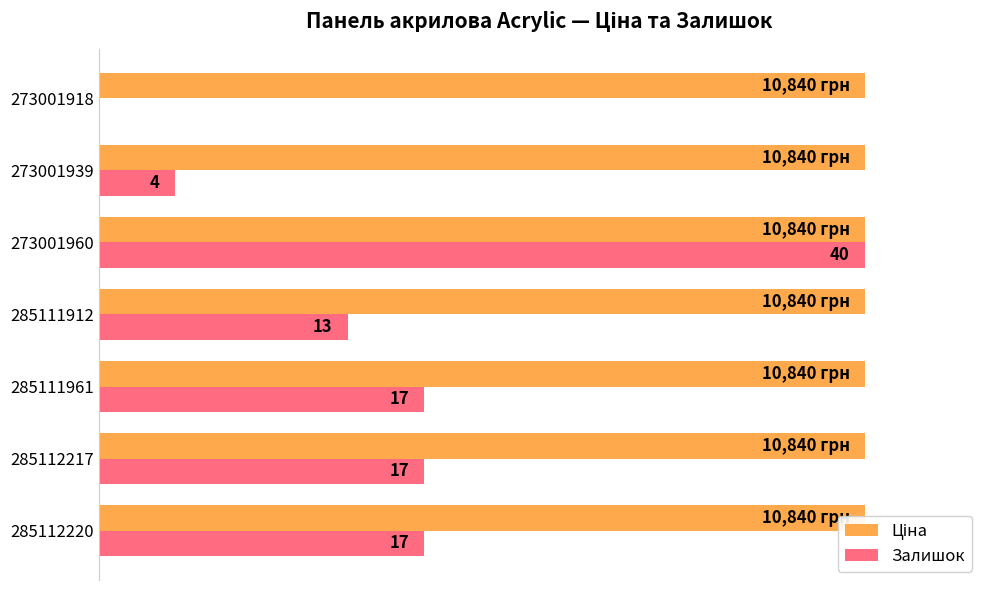

Does the chart contain stacked bars?

No